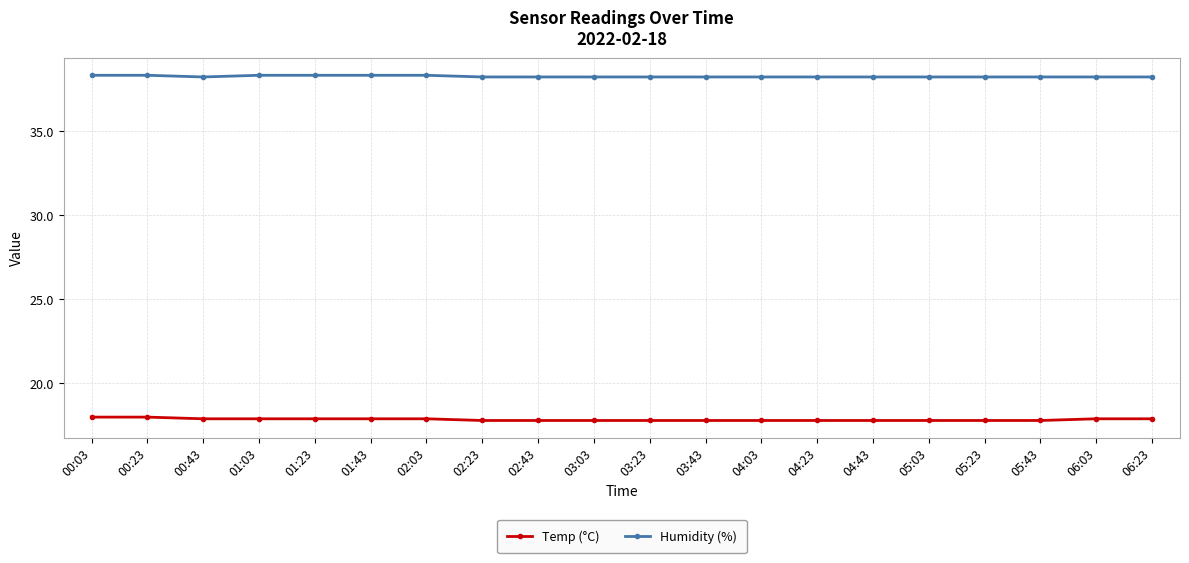

What is the spread (max minus min) of values at 05:03?

20.4